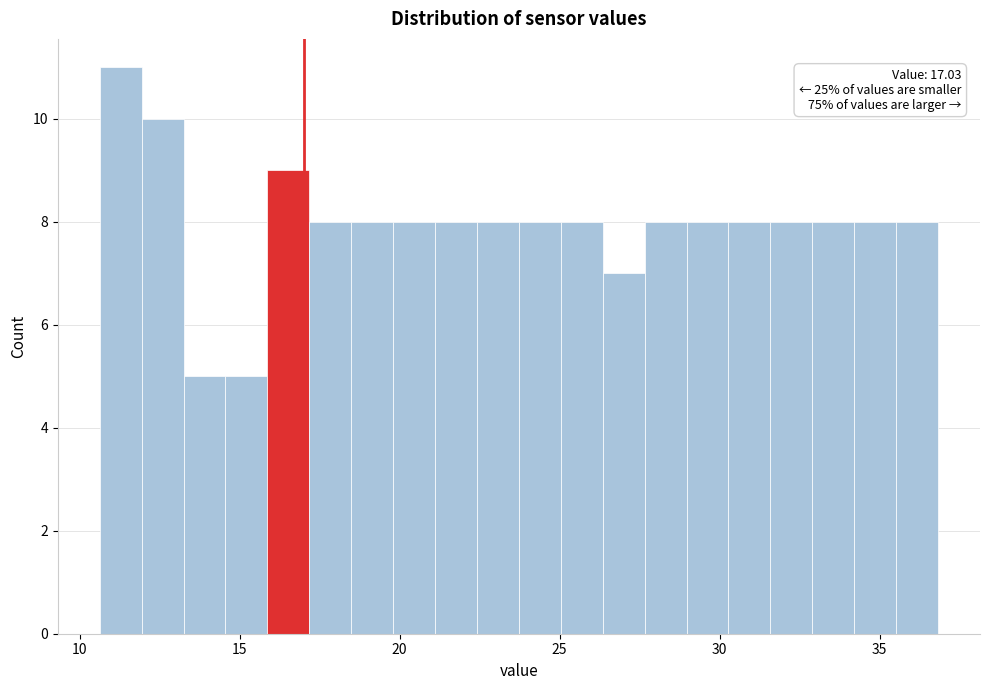

Read against the x-axis, roughly where is the centre of the tallest bar?

11.5